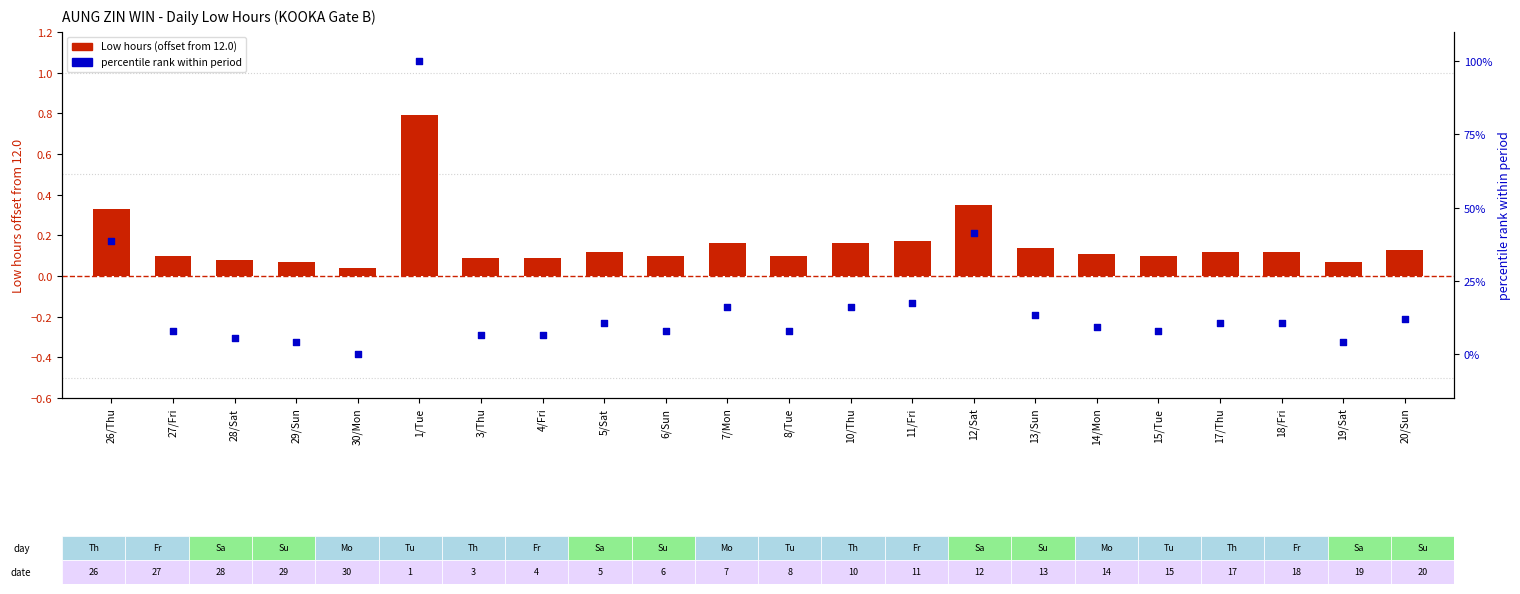

Which series reaches the minimum Y coordinate?

percentile rank within period